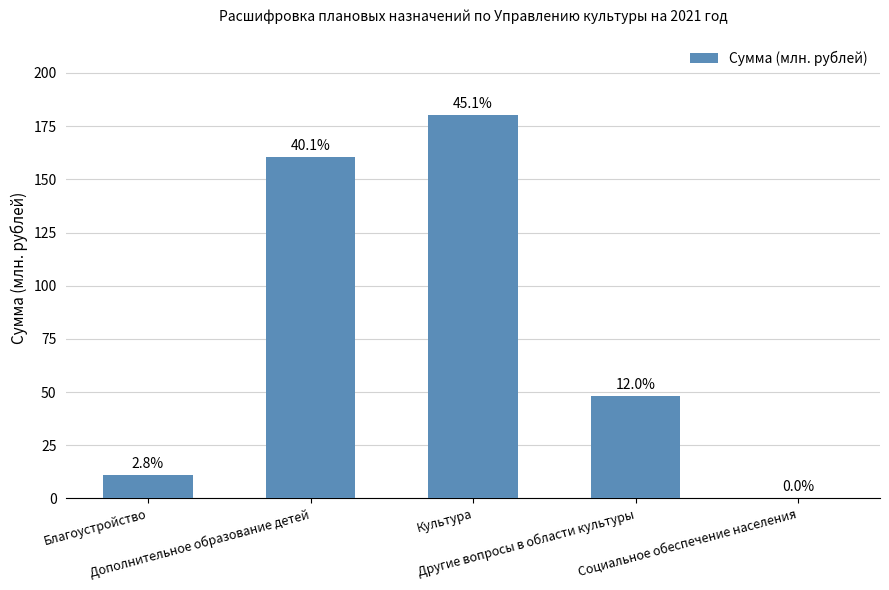

At which label is the value closest to 90?

Другие вопросы в области культуры